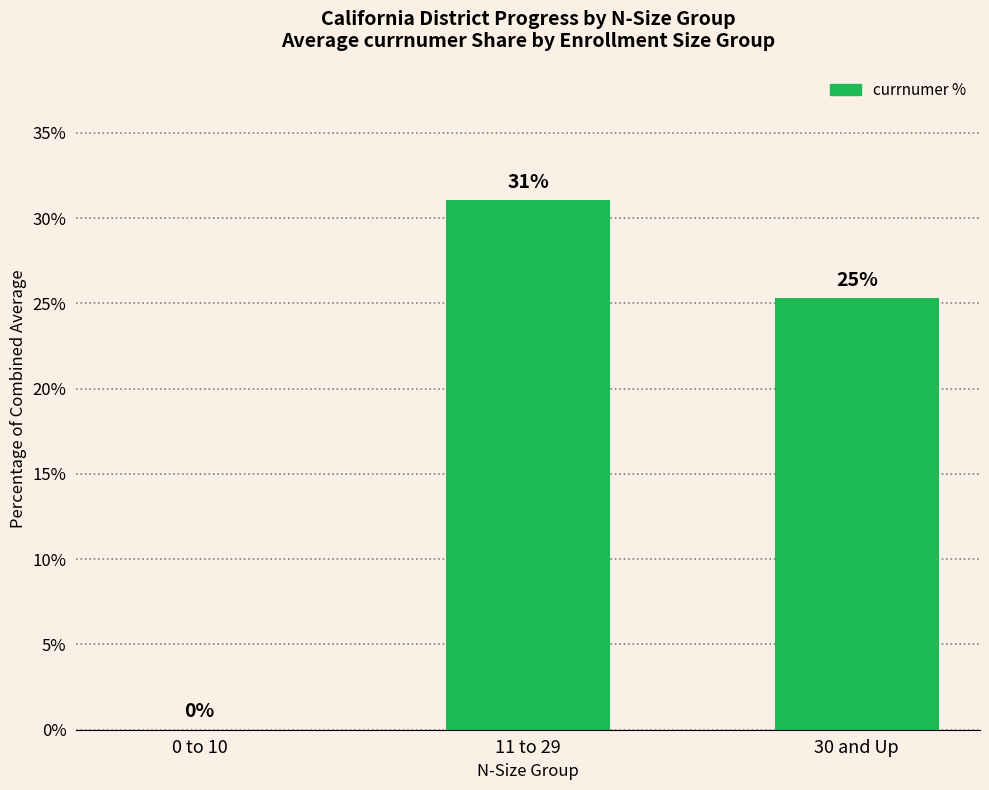

Where is the data nearest to the value 15?

30 and Up